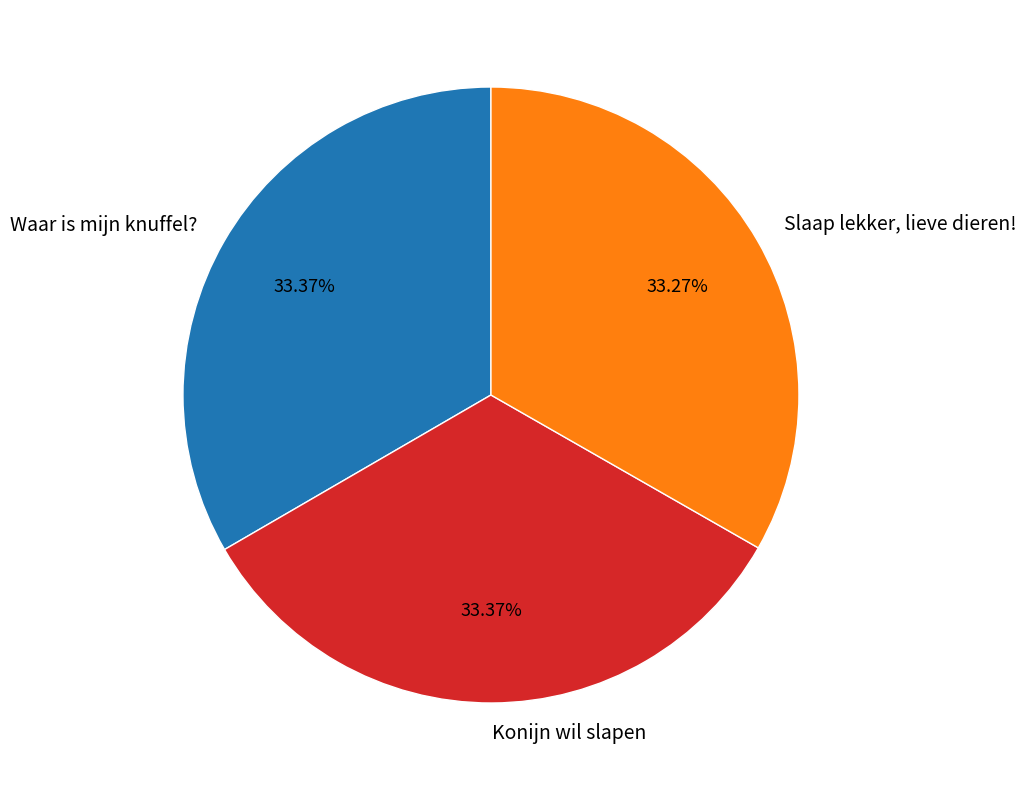

True or false: Waar is mijn knuffel? accounts for 33% of the total.

True